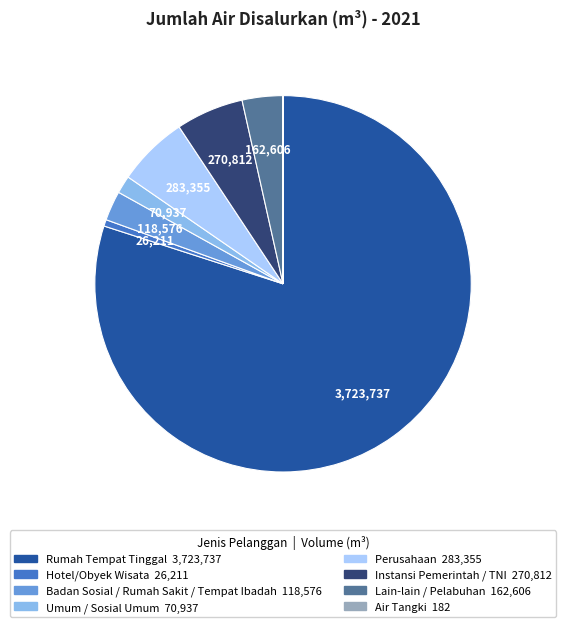

Which category has the biggest portion of the pie?

Rumah Tempat Tinggal